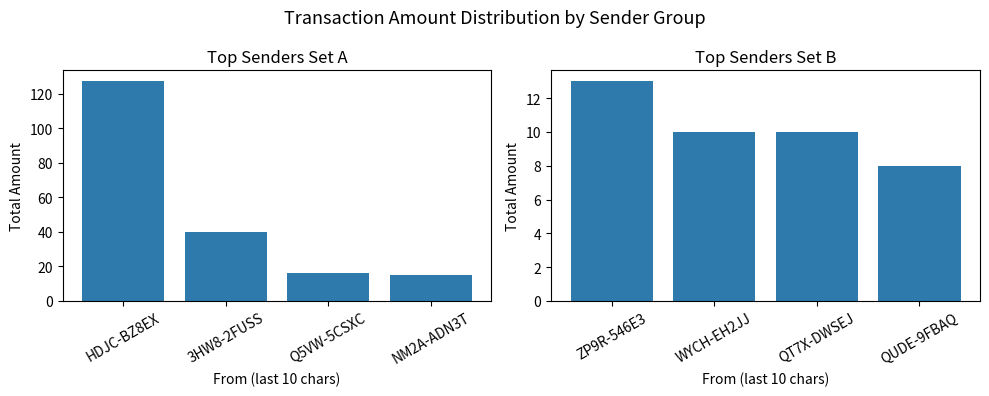

List the labels in order of Top Senders (5-8) value, largest first.

ZP9R-546E3, WYCH-EH2JJ, QT7X-DWSEJ, QUDE-9FBAQ